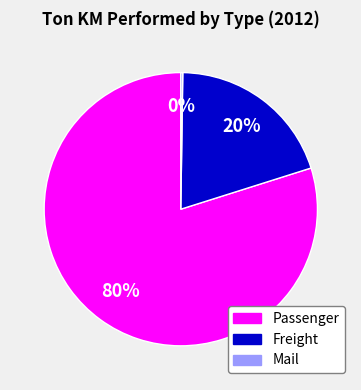

Is it true that Freight is 20% of the pie?

True